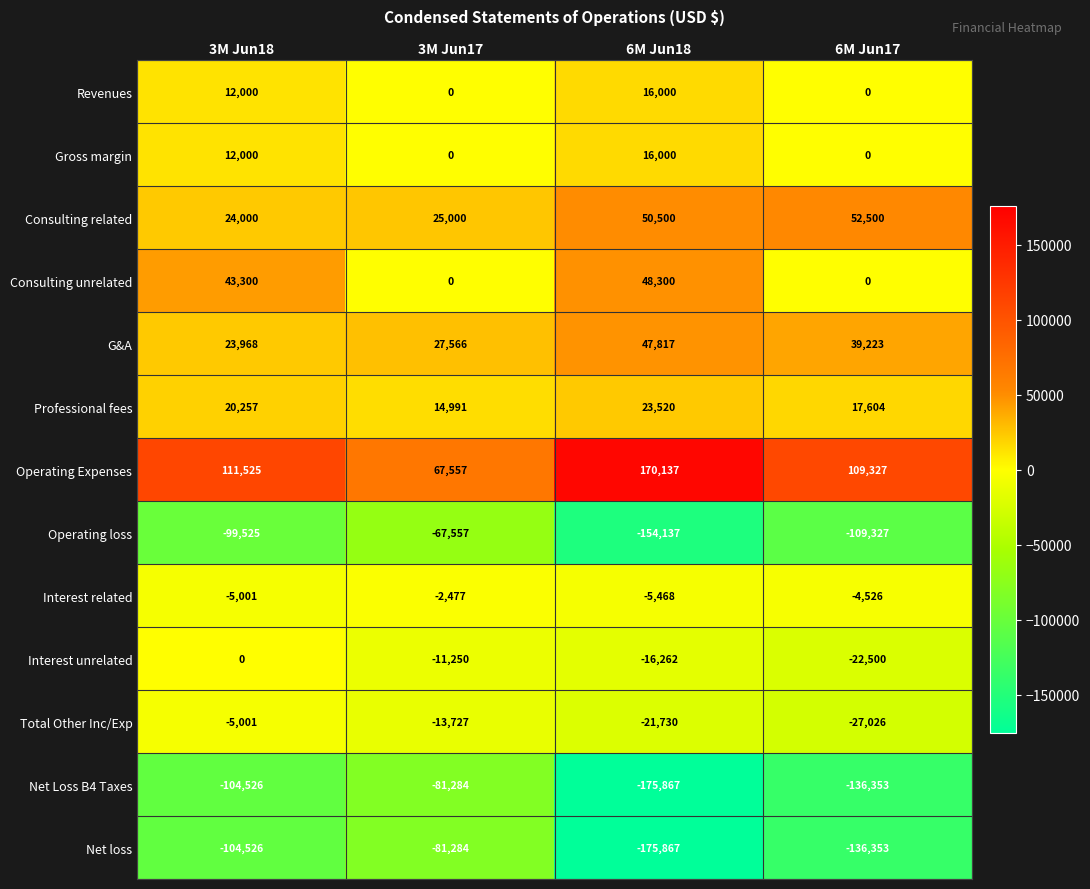

The value of Interest related at 6M Jun18 is -5468. True or false?

True